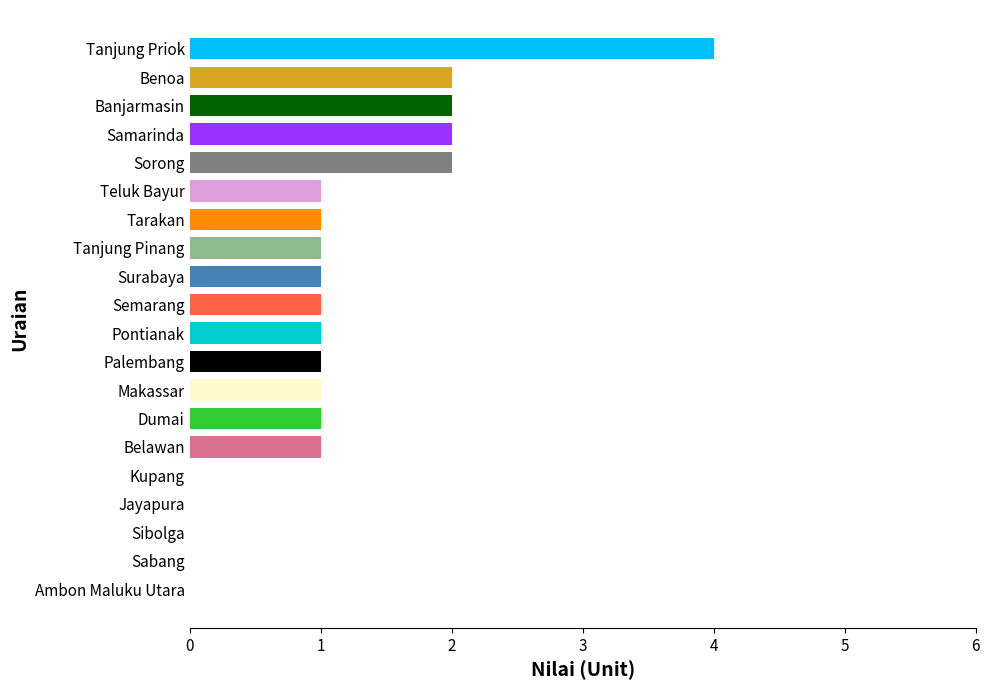

Reading bottom to top, list all the values displayed in this chart.

Ambon Maluku Utara=0	Sabang=0	Sibolga=0	Jayapura=0	Kupang=0	Belawan=1	Dumai=1	Makassar=1	Palembang=1	Pontianak=1	Semarang=1	Surabaya=1	Tanjung Pinang=1	Tarakan=1	Teluk Bayur=1	Sorong=2	Samarinda=2	Banjarmasin=2	Benoa=2	Tanjung Priok=4